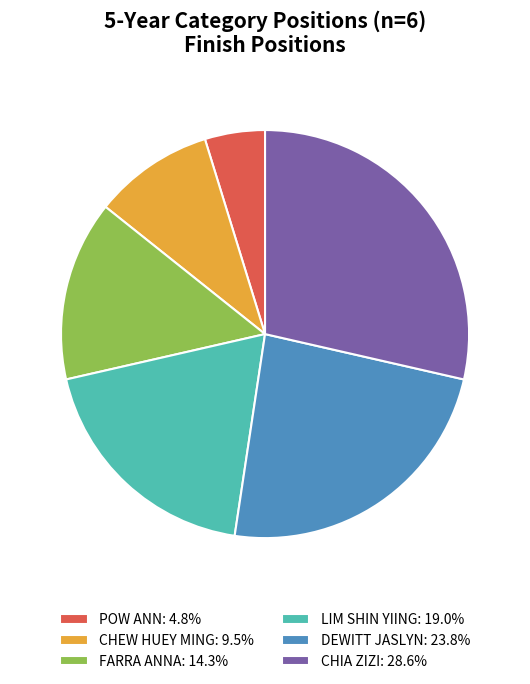

Approximately how many times larger is the value at CHIA ZIZI: 28.6% compared to FARRA ANNA: 14.3%?

2.0